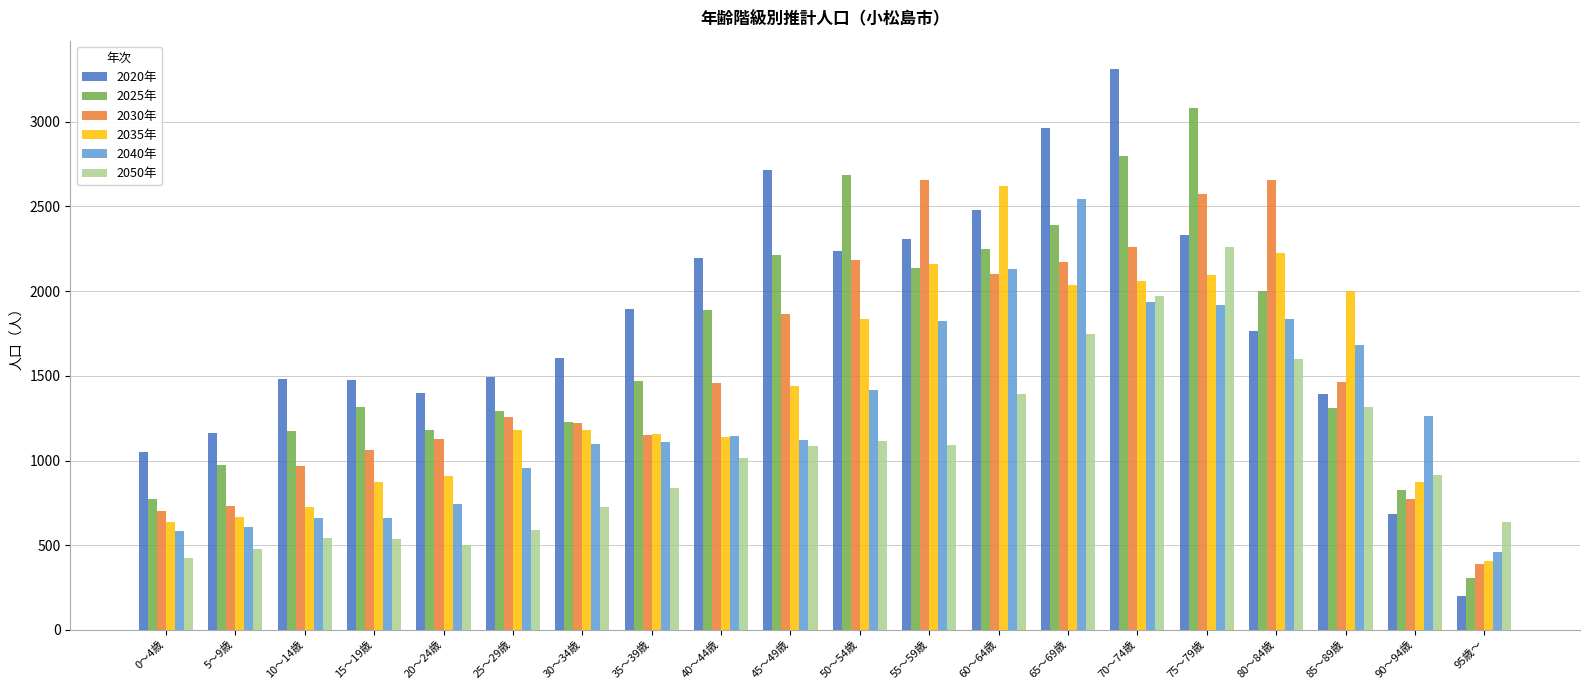

What is the label of the 7th bar from the right?

65～69歳